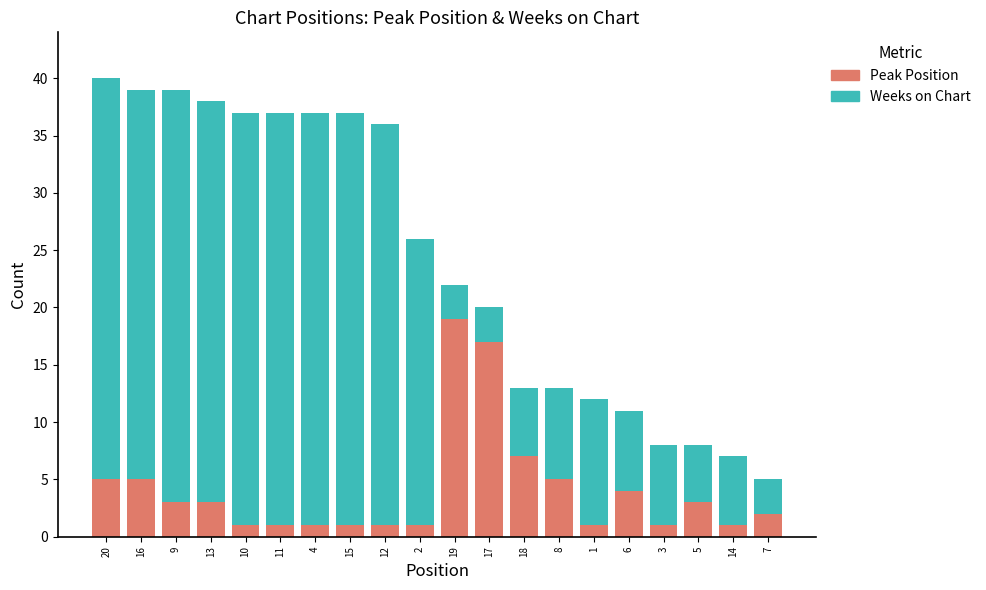

What is the maximum value for Peak Position?

19